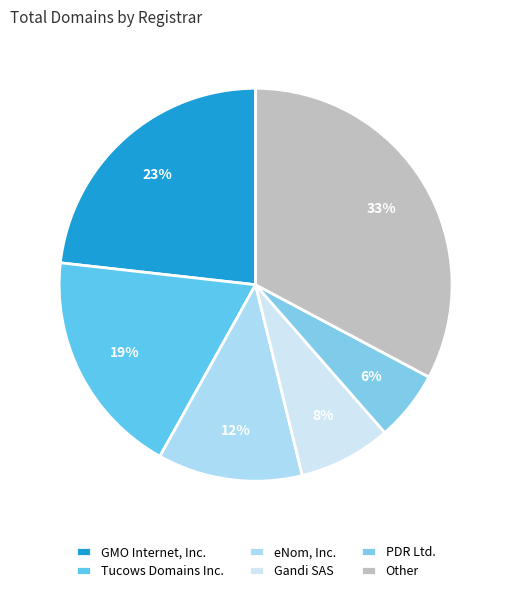

To the nearest percent, what is the average slice percentage?

17%